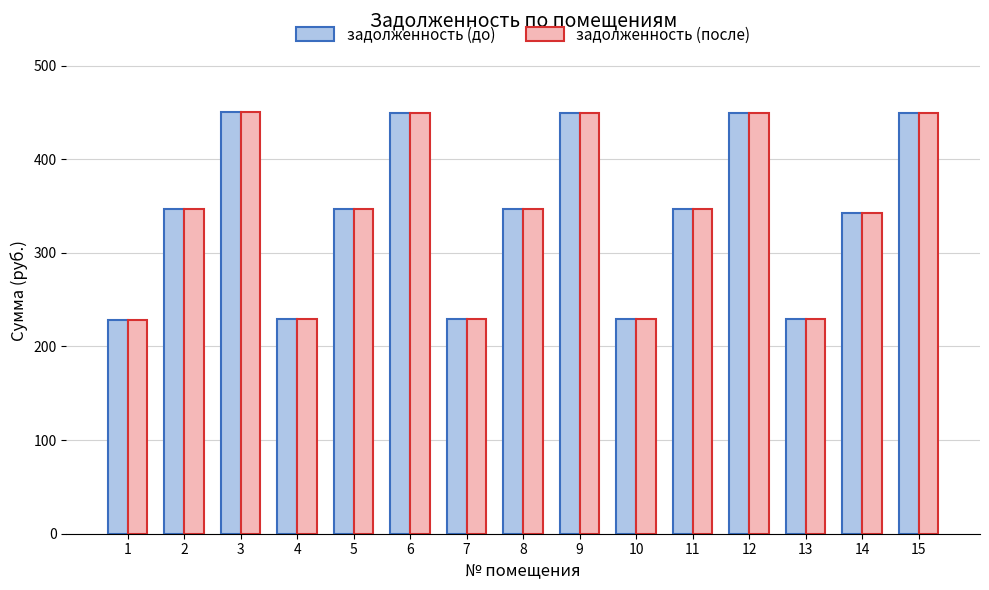

What is the average value of the задолженность (до) series?

341.3